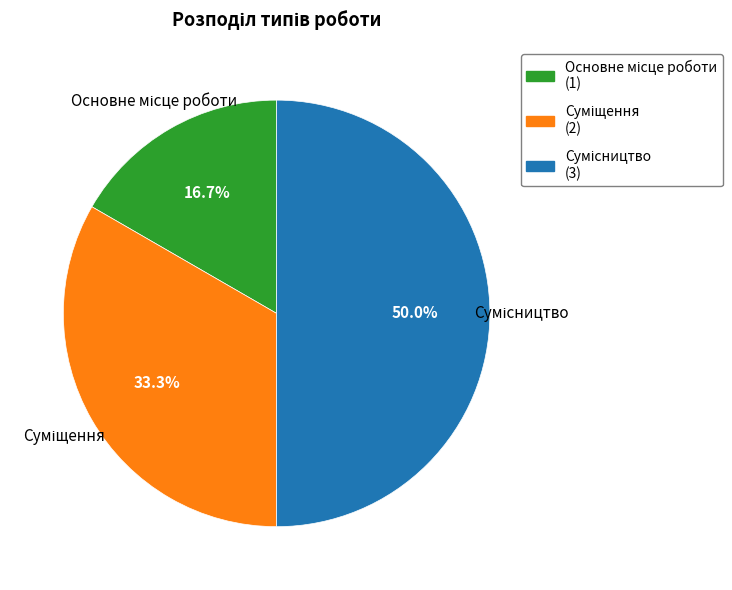

What is the ratio of the value at Сумісництво to the value at Суміщення?

1.5